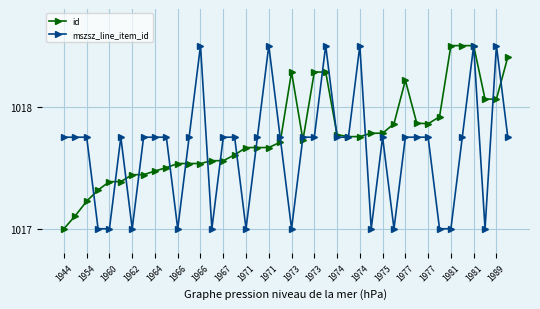

What is the maximum value shown in the chart?

1018.5